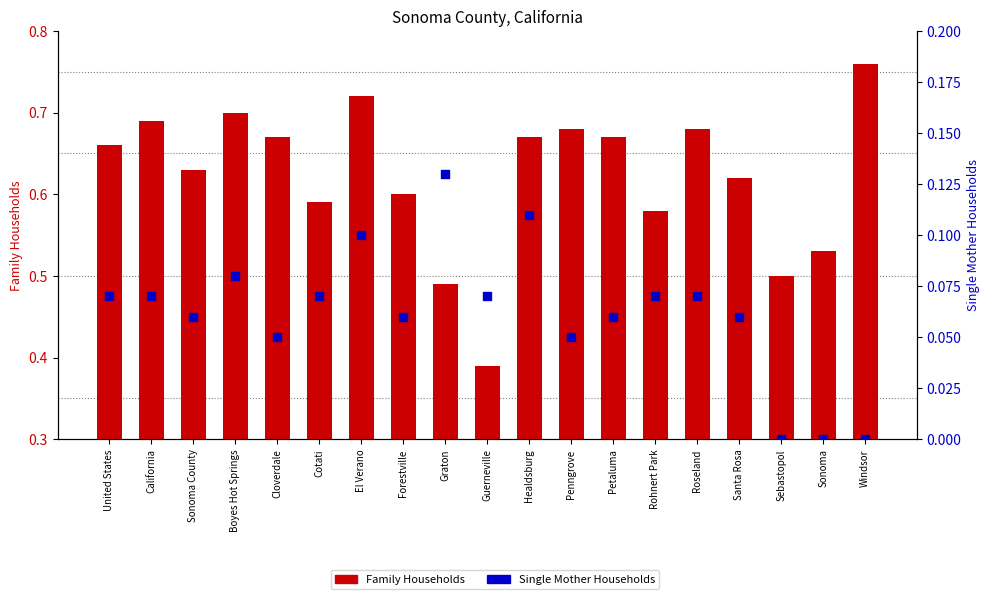

Which series contains the lowest Y value?

Single Mother Households